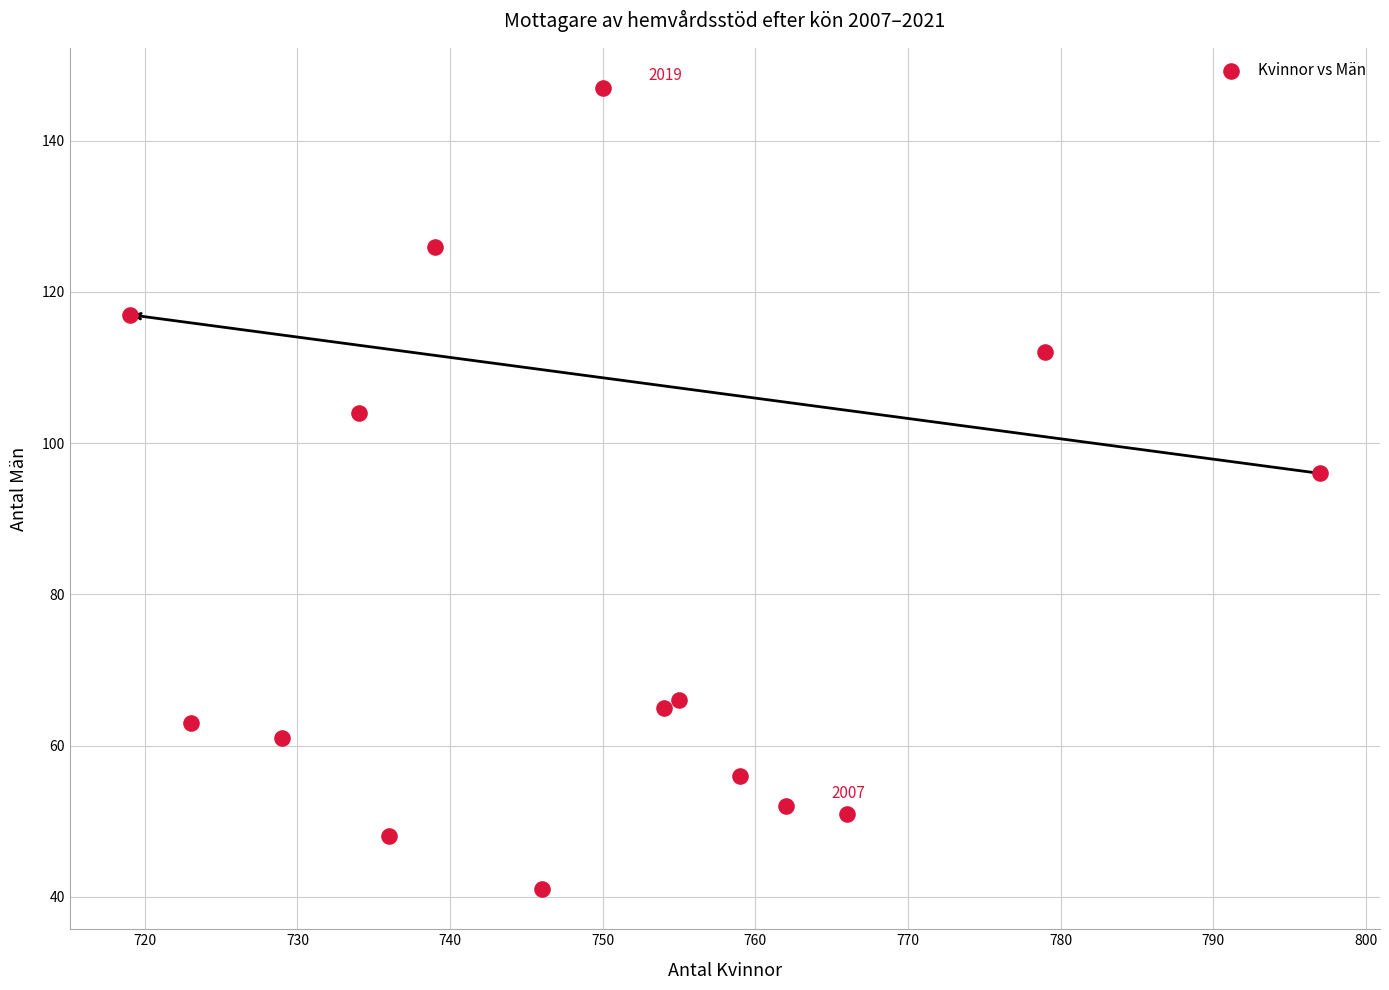

What is the range of X values (max minus min)?

78